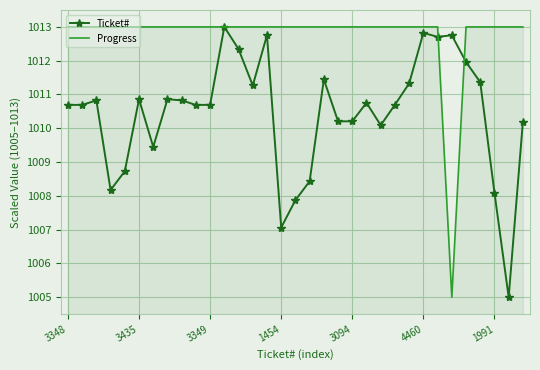

What is the highest value of the Progress series?

1013.0